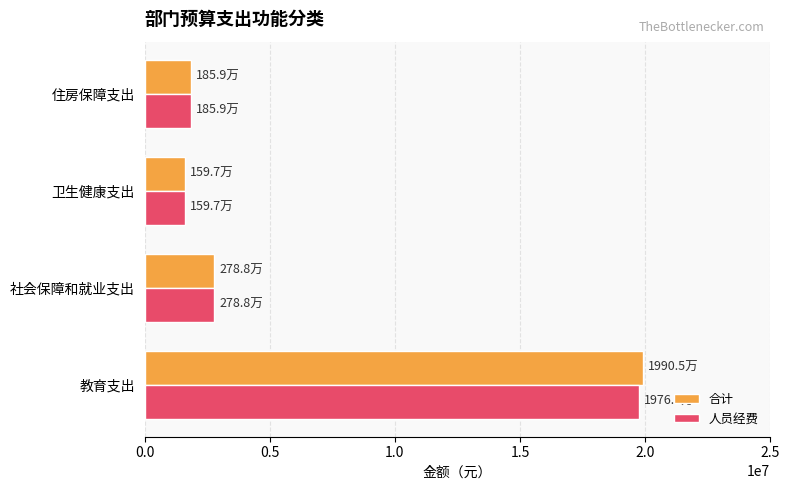

How many values in the 合计 series exceed 2787815?

2